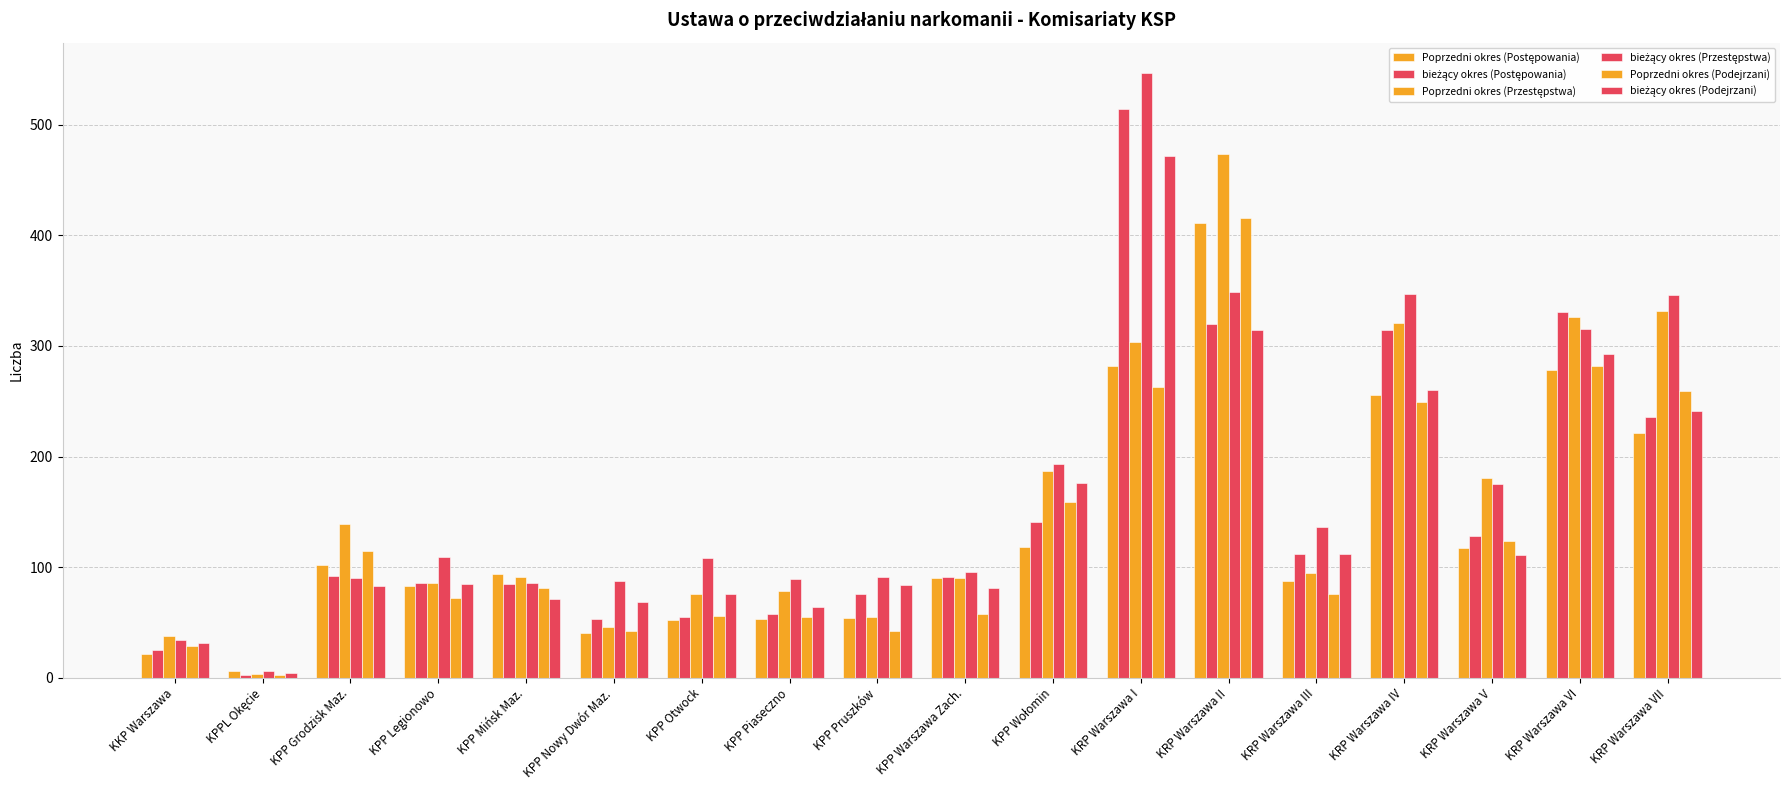

List the series in order of their peak value, highest first.

bieżący okres (Przestępstwa), bieżący okres (Postępowania), Poprzedni okres (Przestępstwa), bieżący okres (Podejrzani), Poprzedni okres (Podejrzani), Poprzedni okres (Postępowania)